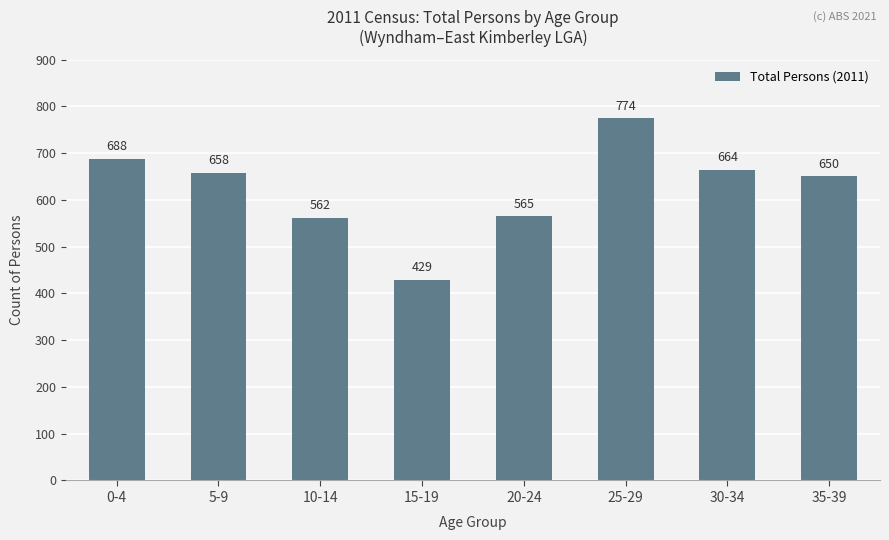

How many series are shown in this chart?

1